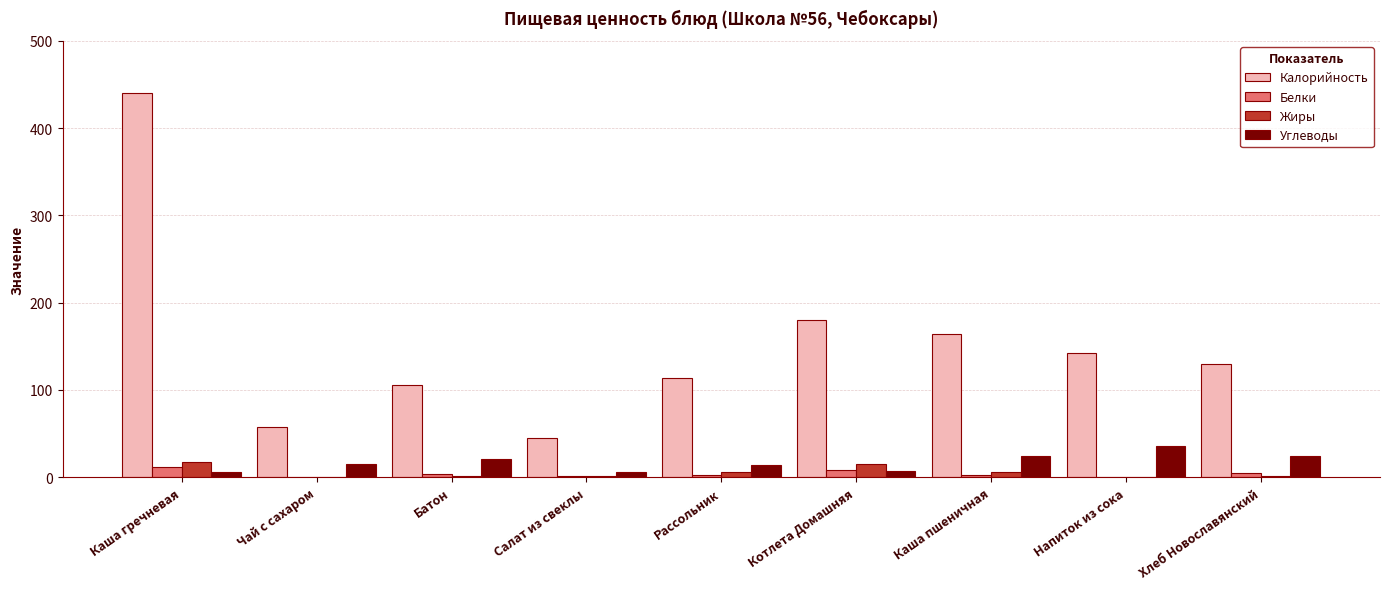

Which series has the largest total across all categories?

Калорийность